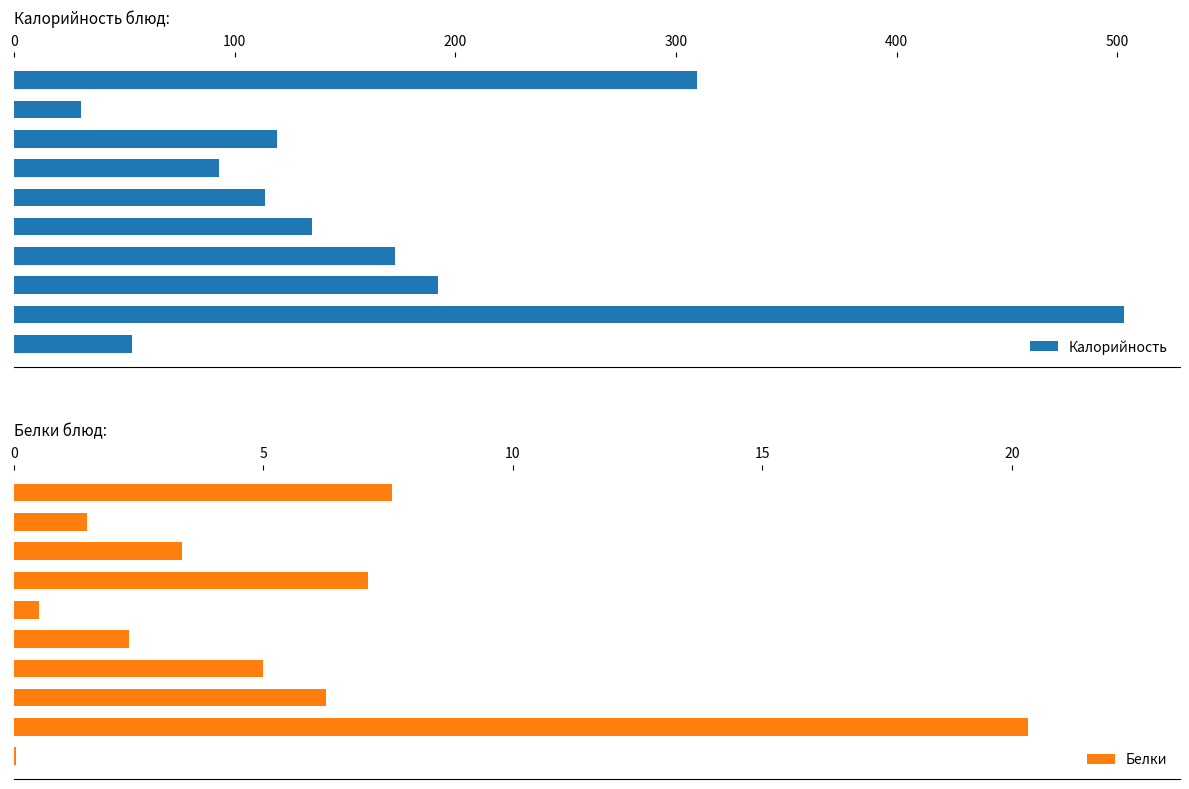

Between 100 and 300, which is larger?

300